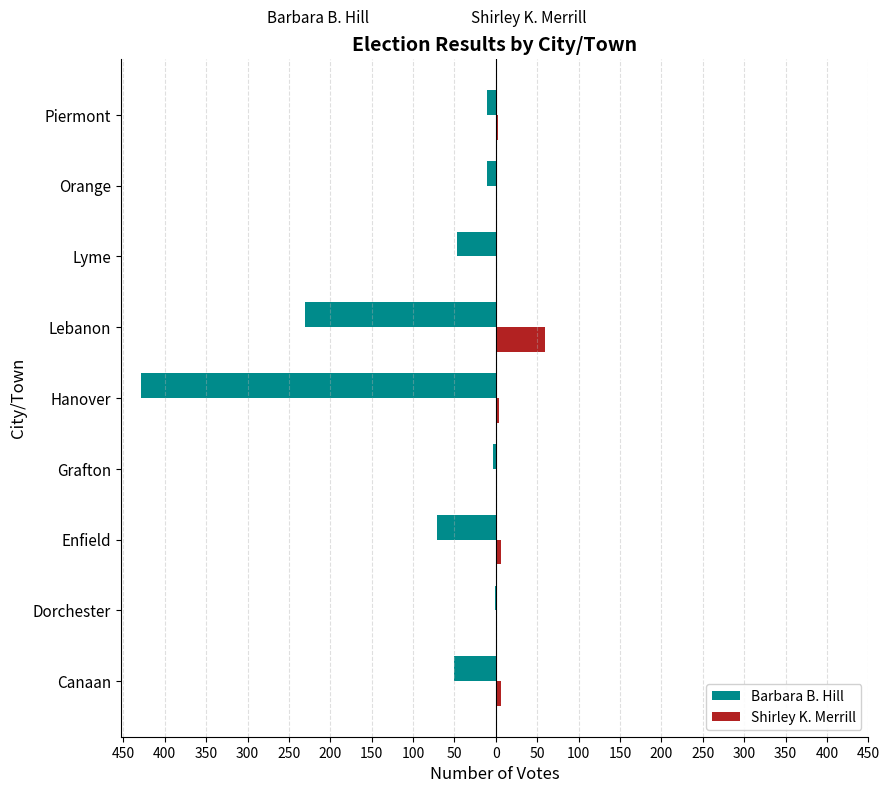

What are all the series names shown in the legend?

Barbara B. Hill, Shirley K. Merrill